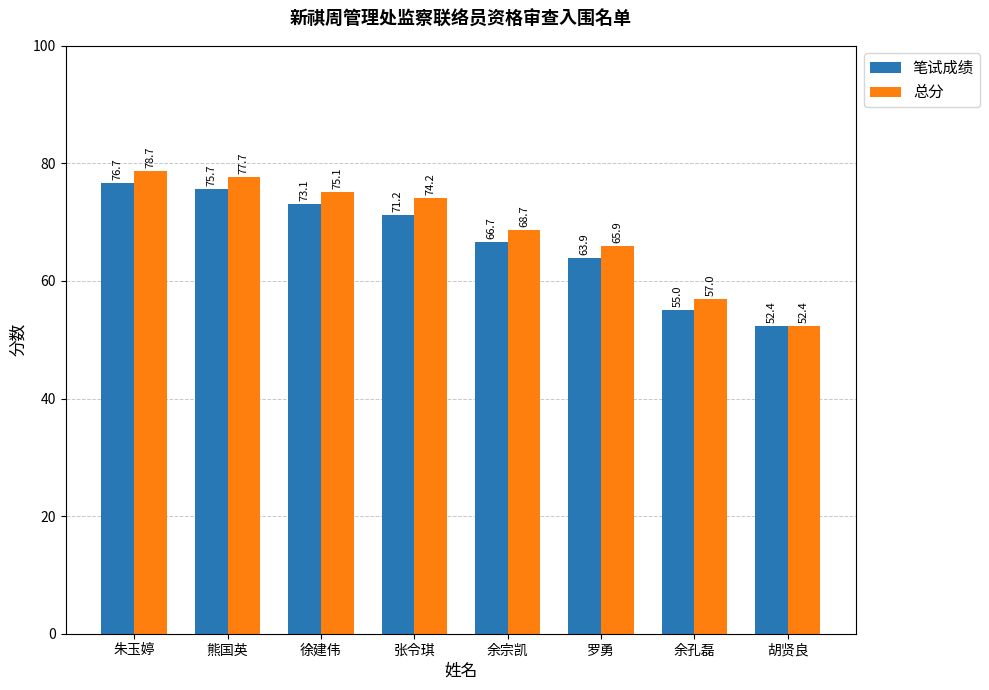

Is the value of 笔试成绩 at 胡贤良 greater than the value of 总分 at 徐建伟?

No